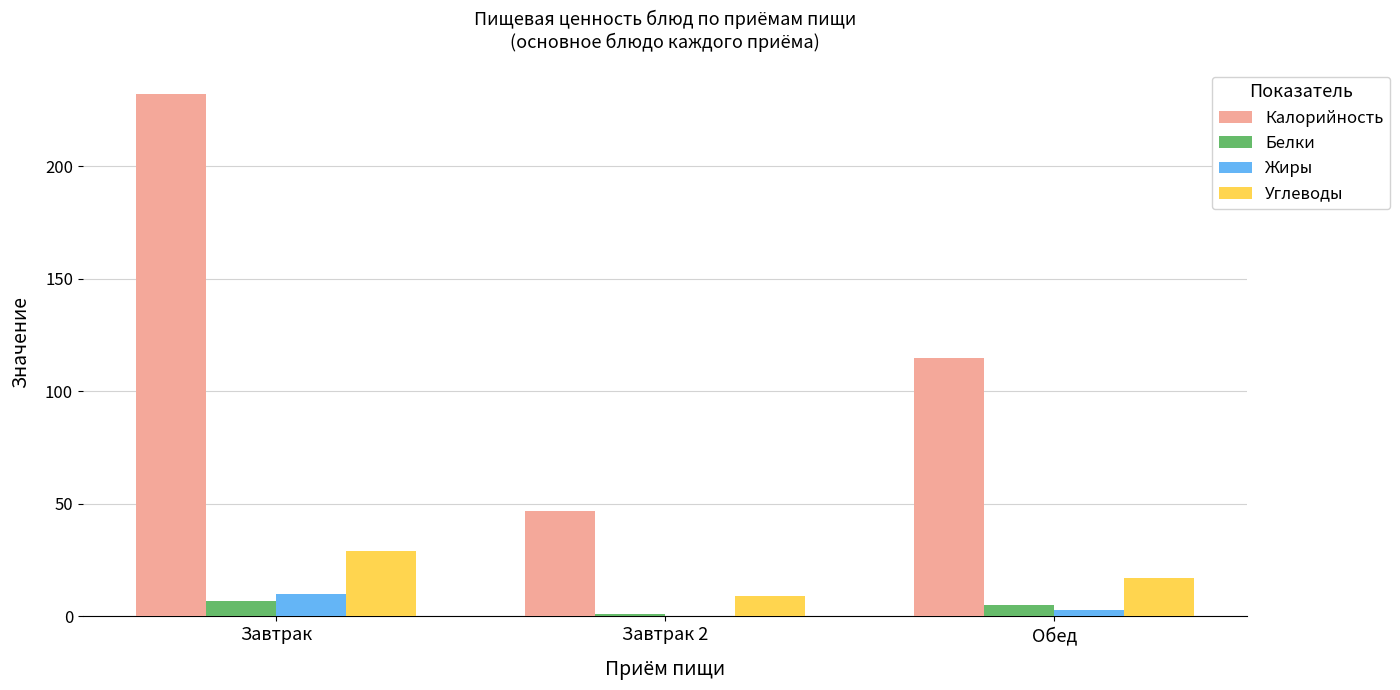

What is the sum of all Жиры values?

13